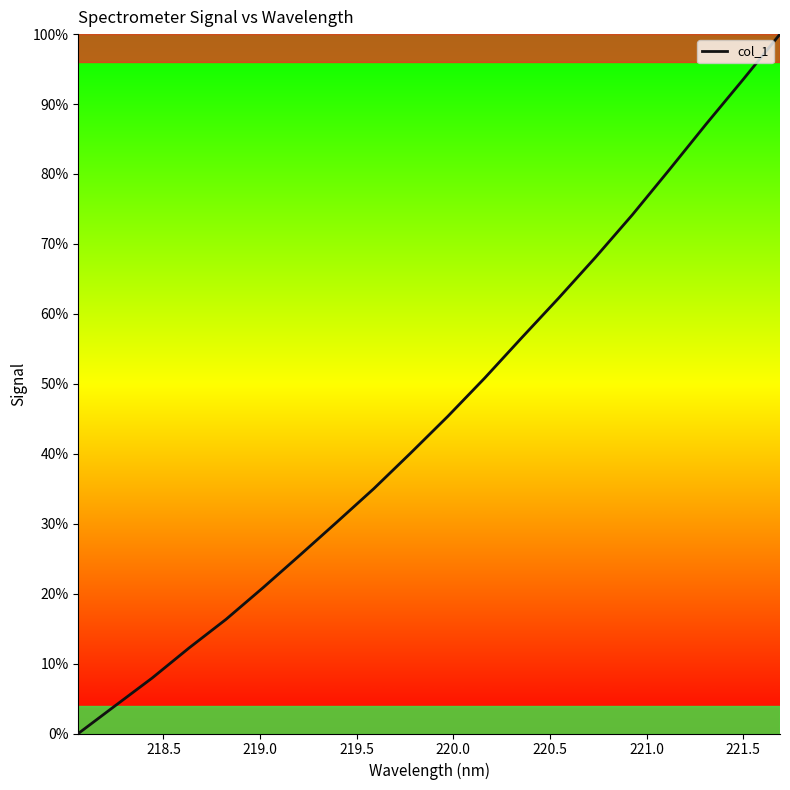

Count the number of categories in the chart.

20